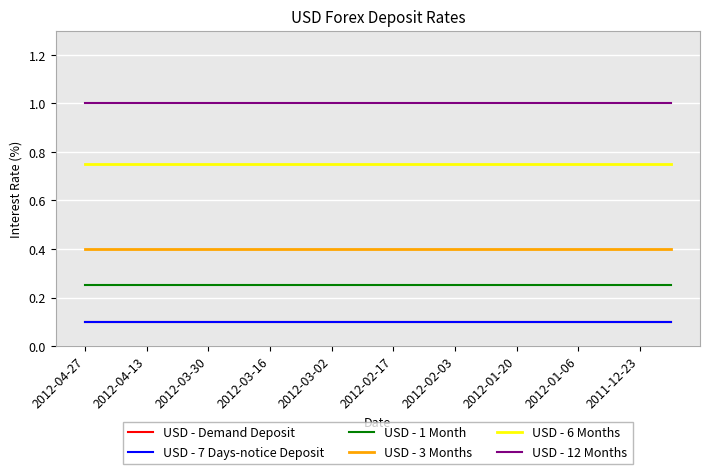

What is the label of the 6th point from the left?

2012-02-17